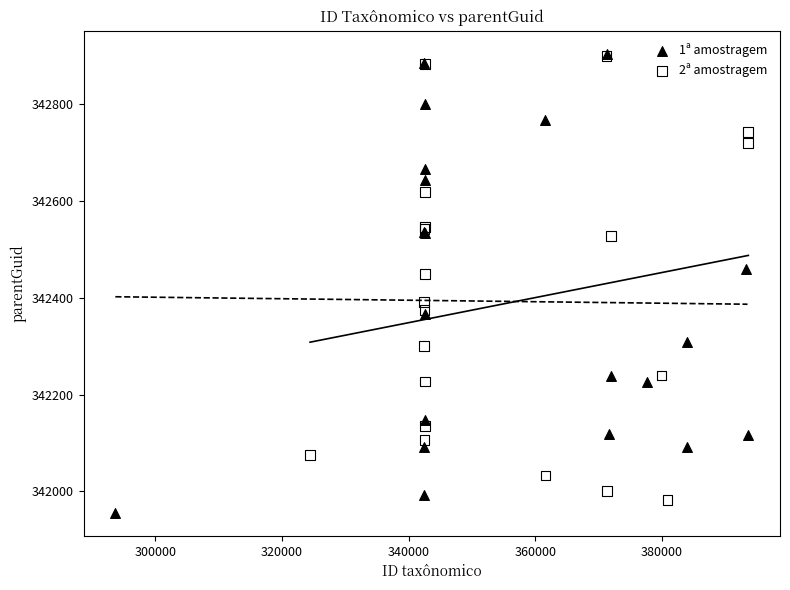

What are all the series names shown in the legend?

1ª amostragem, 2ª amostragem